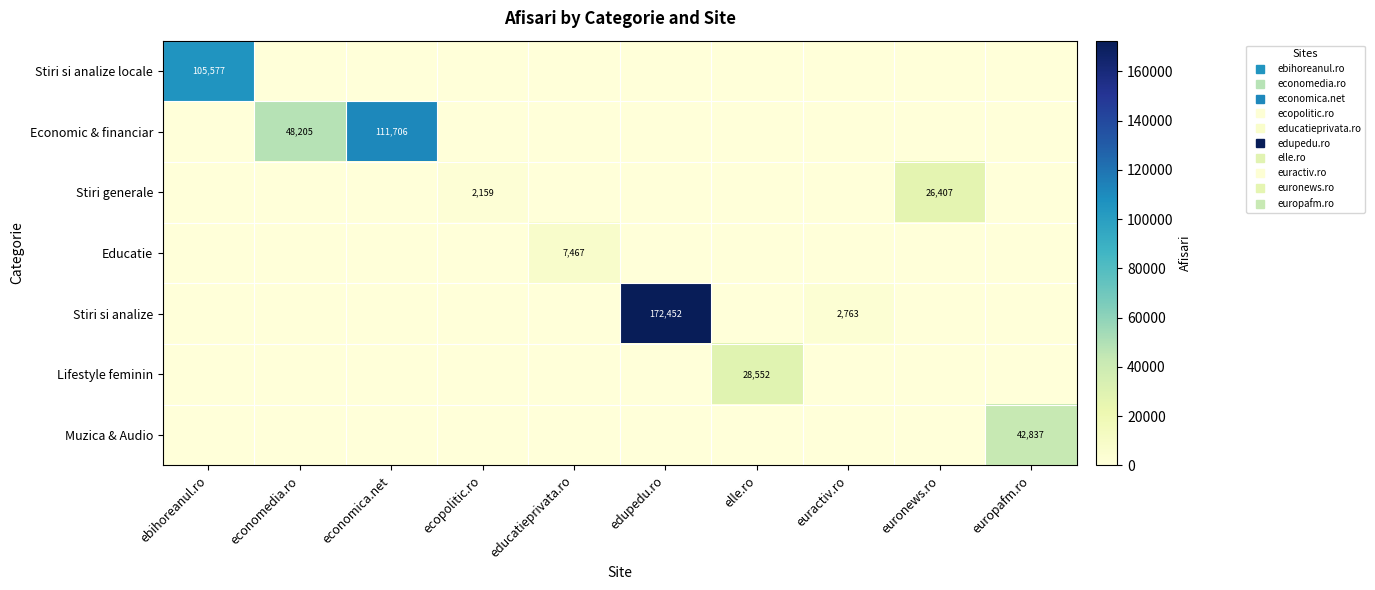

What is the difference between the second highest and second lowest values in the Economic & financiar series?

48205